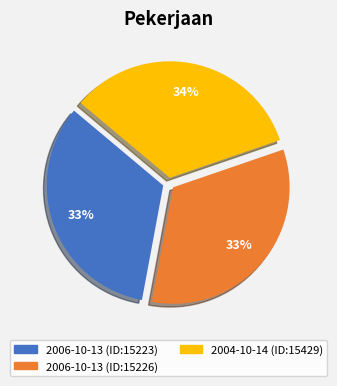

Do 2006-10-13 (ID:15226) and 2006-10-13 (ID:15223) together represent more than half of the pie?

Yes